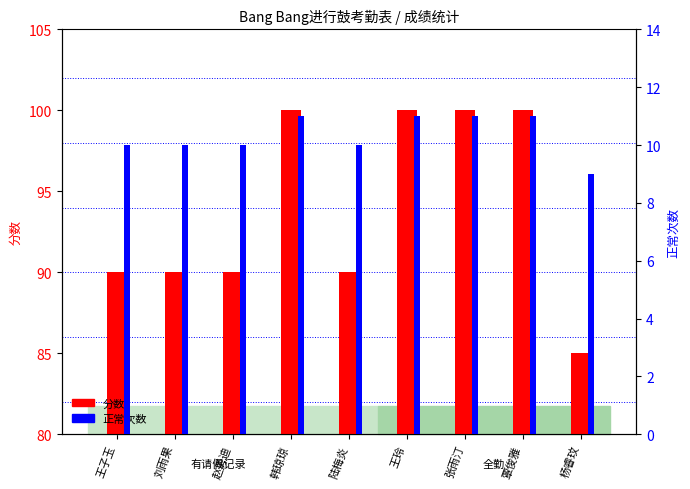

List the series in order of their overall mean, highest first.

分数, 正常次数